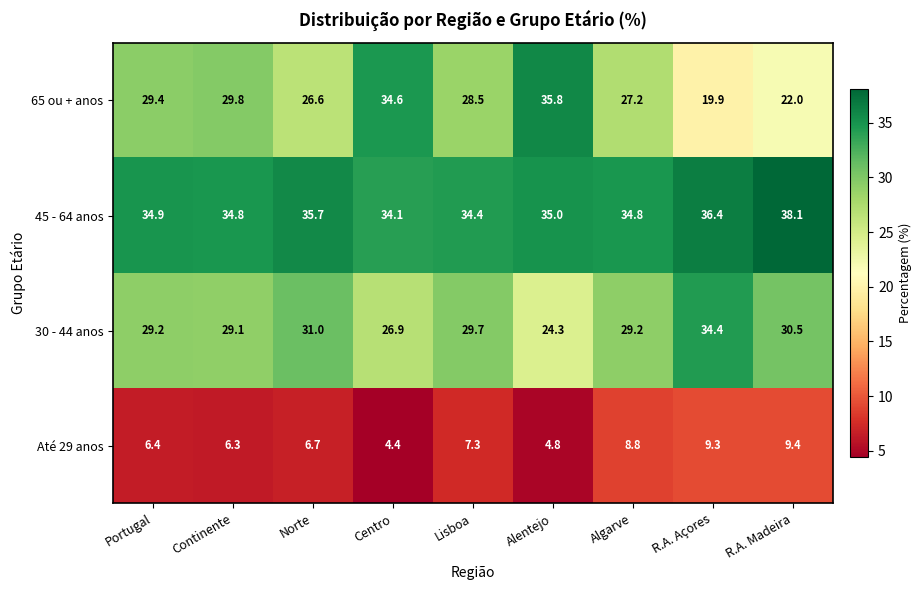

At which label does 45 - 64 anos reach its minimum?

Centro